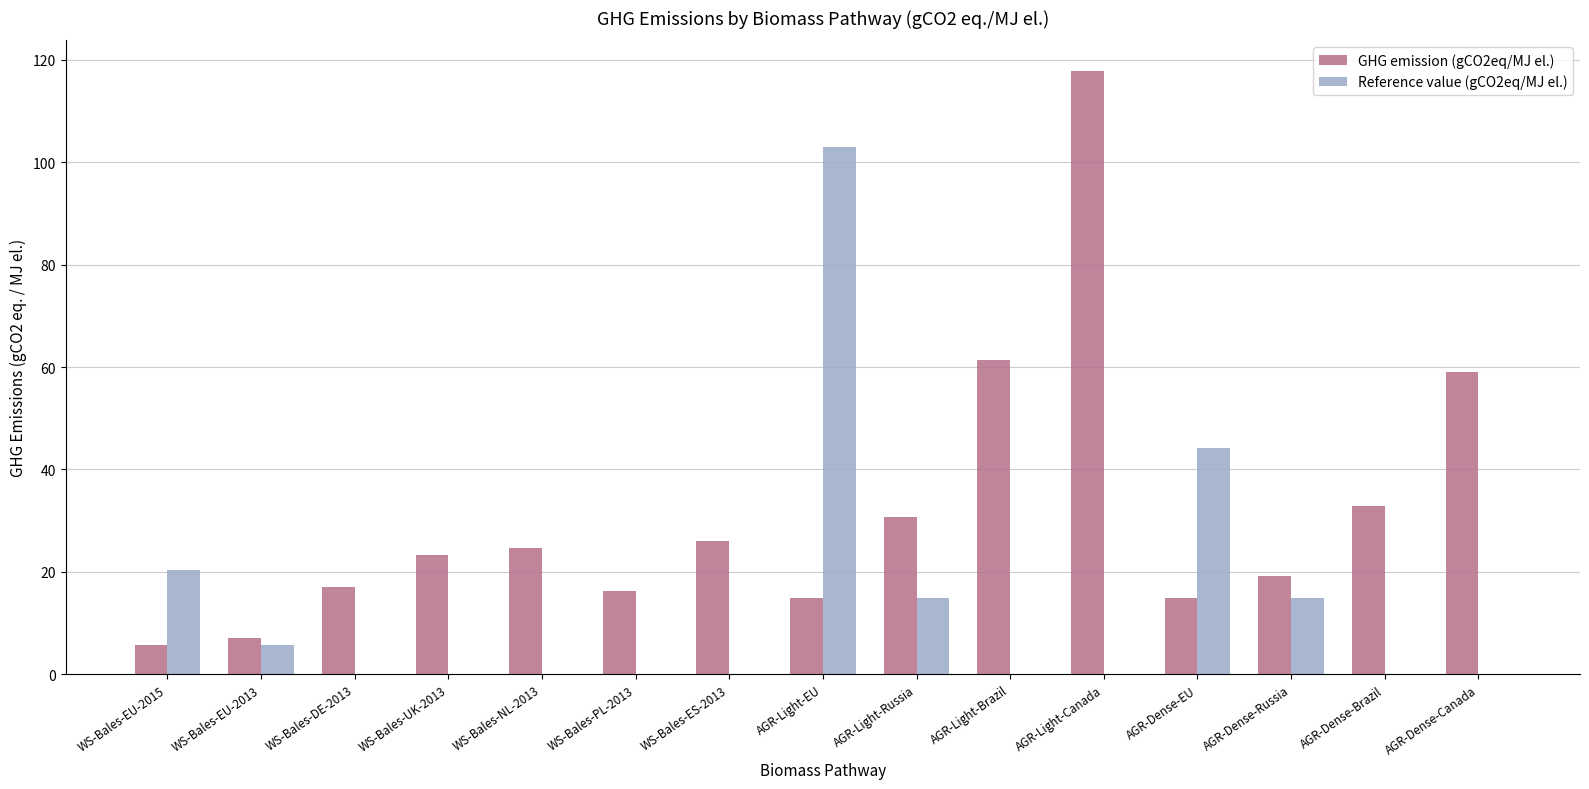

What is the sum of the Reference value (gCO2eq/MJ el.) values at AGR-Light-Brazil and WS-Bales-EU-2013?

5.7